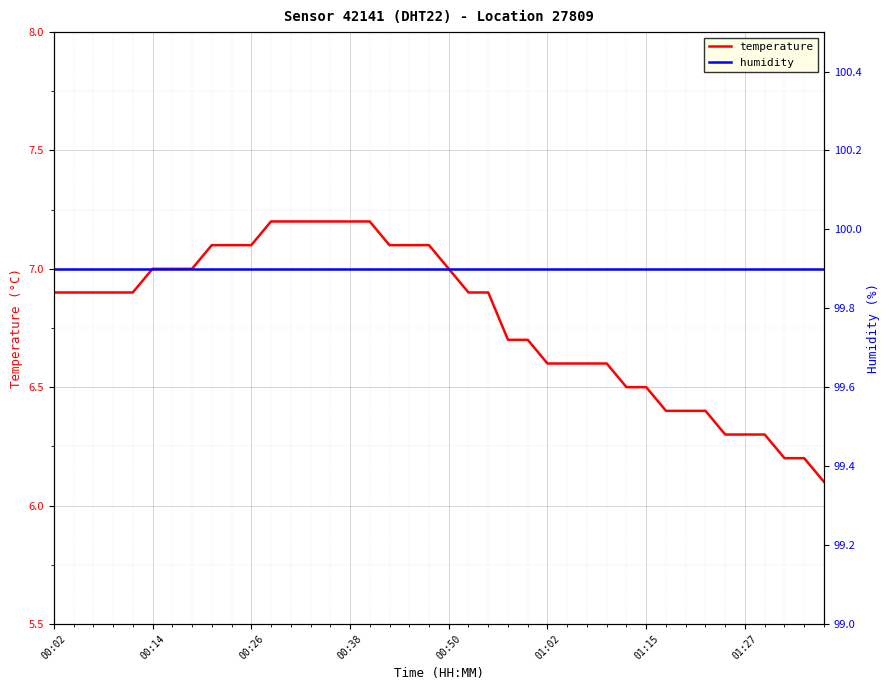

Rank the series by their maximum value, from lowest to highest.

temperature, humidity